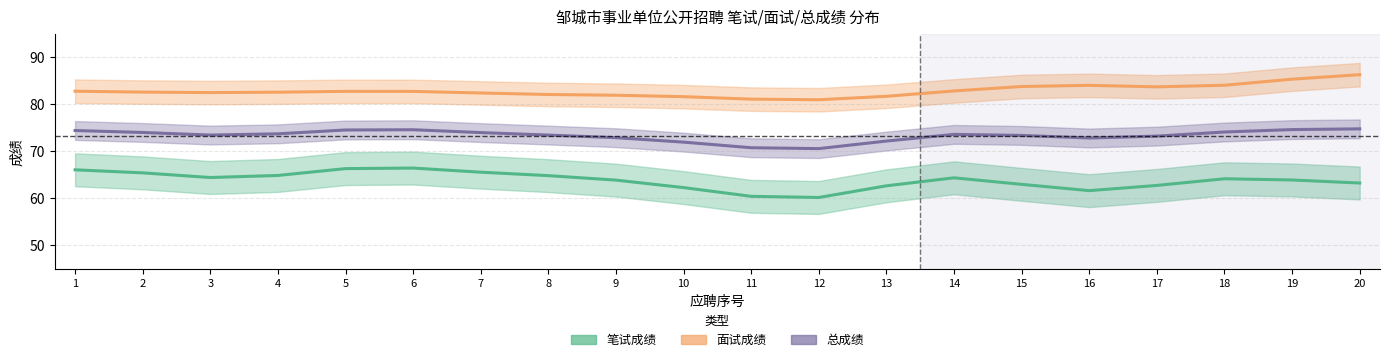

Which series changed the most between 8 and 20?

面试成绩